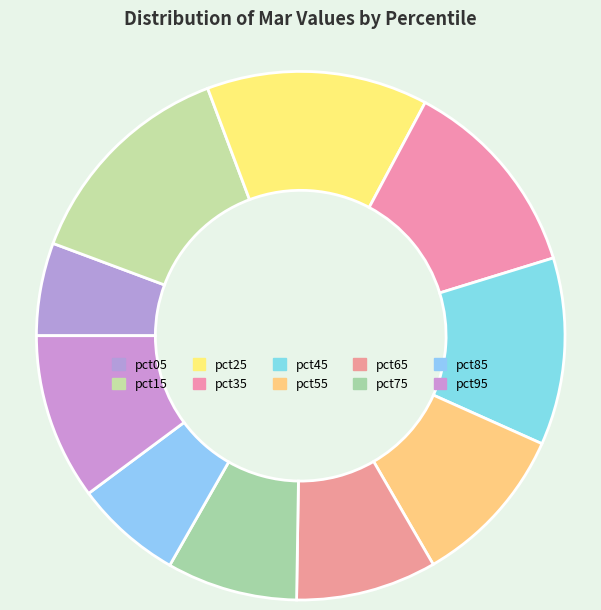

To the nearest percent, what is the difference between the largest and smallest slice percentages?

8%